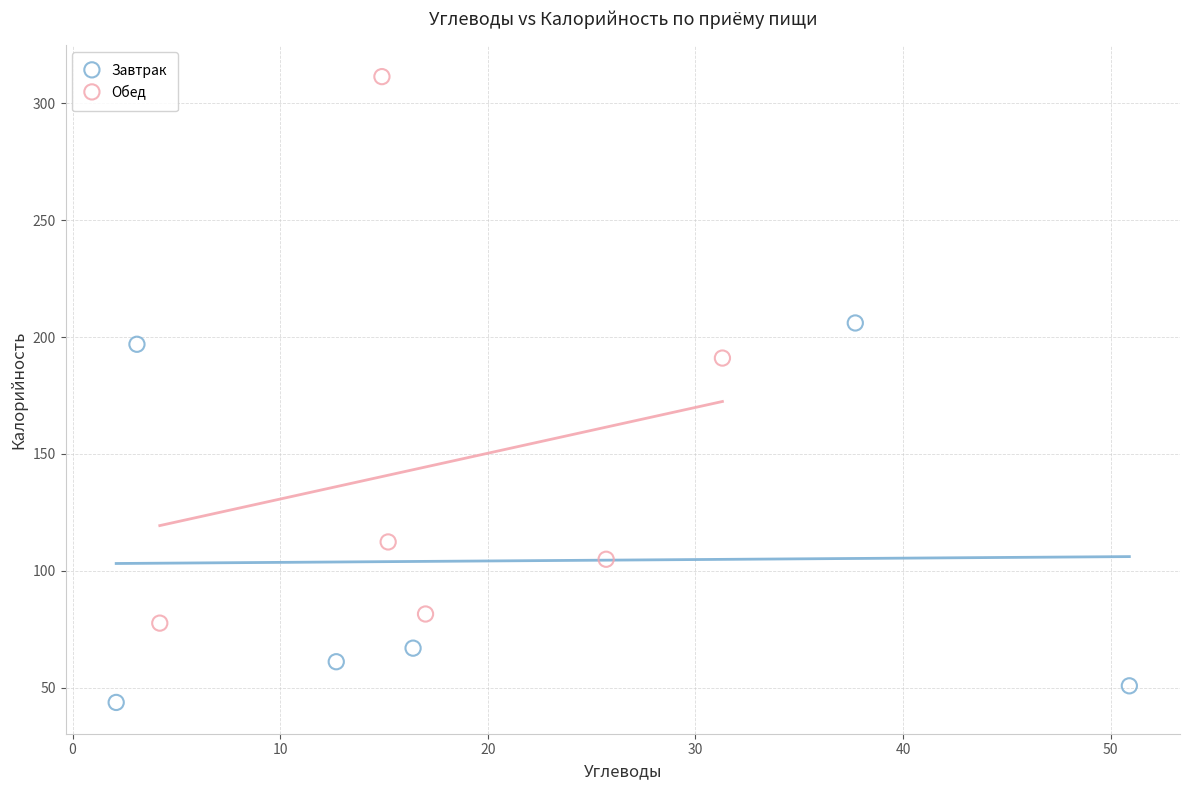

Which series has the largest Y range (max minus min)?

Обед